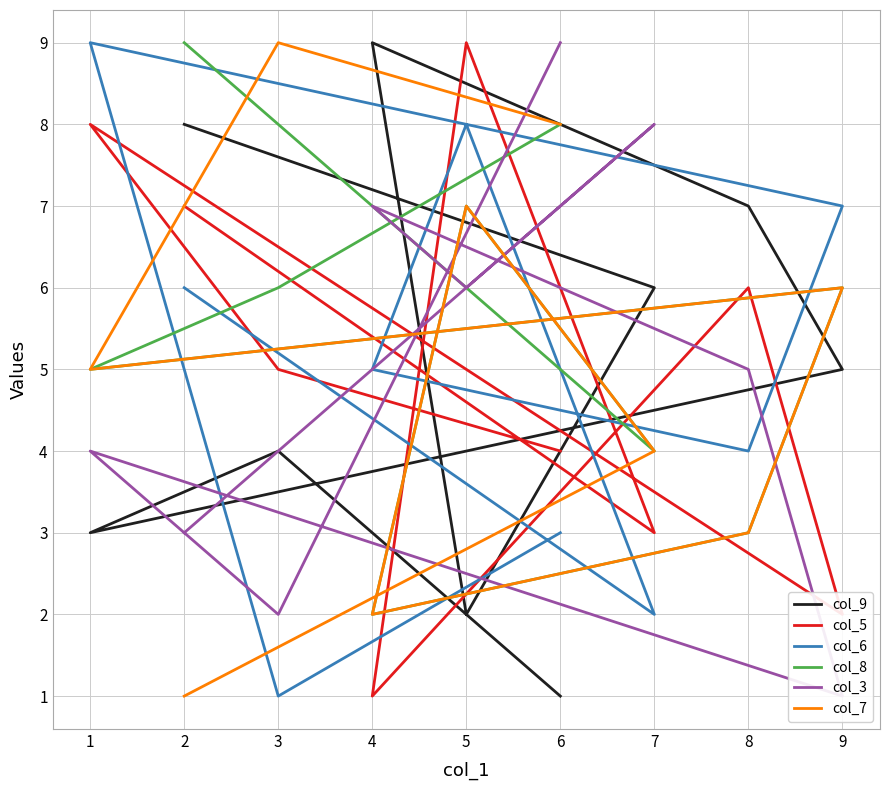

Reading left to right, list all the values displayed in this chart.

col_9: 1	4	3	5	7	9	2	6	8
col_5: 4	5	8	2	6	1	9	3	7
col_6: 3	1	9	7	4	5	8	2	6
col_8: 8	6	5	6	3	2	7	4	9
col_3: 9	2	4	1	5	7	6	8	3
col_7: 8	9	5	6	3	2	7	4	1